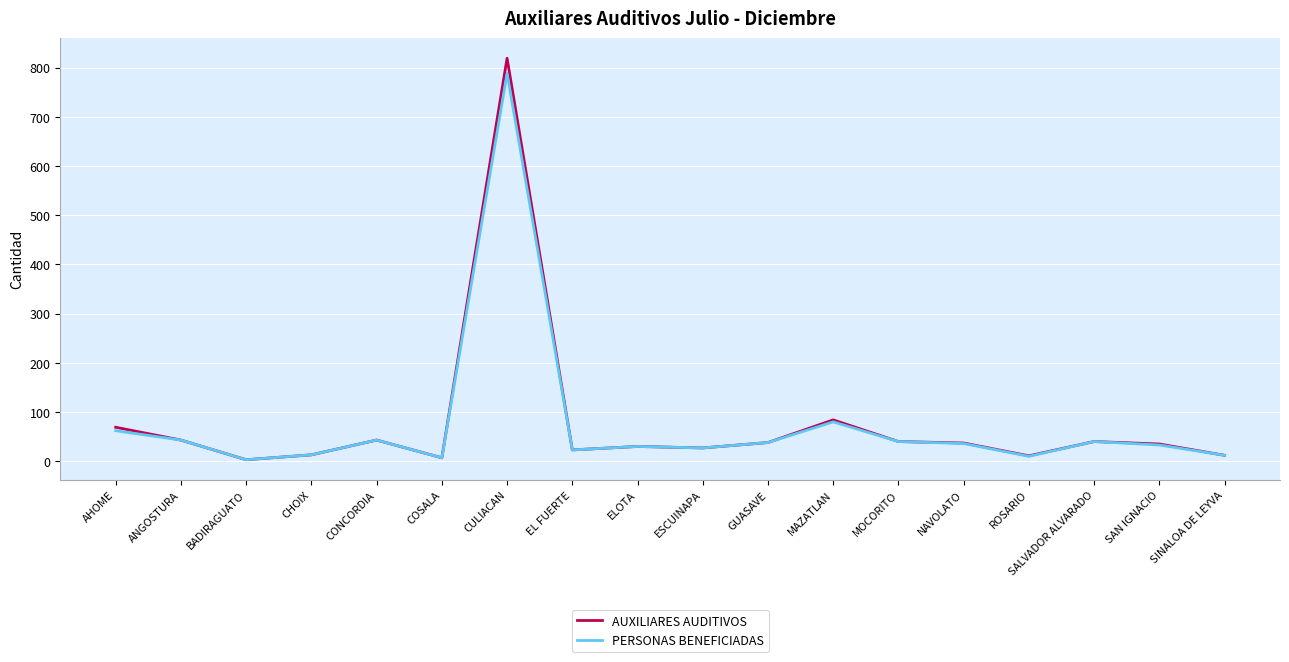

What is the approximate value of AUXILIARES AUDITIVOS at MAZATLAN?

84